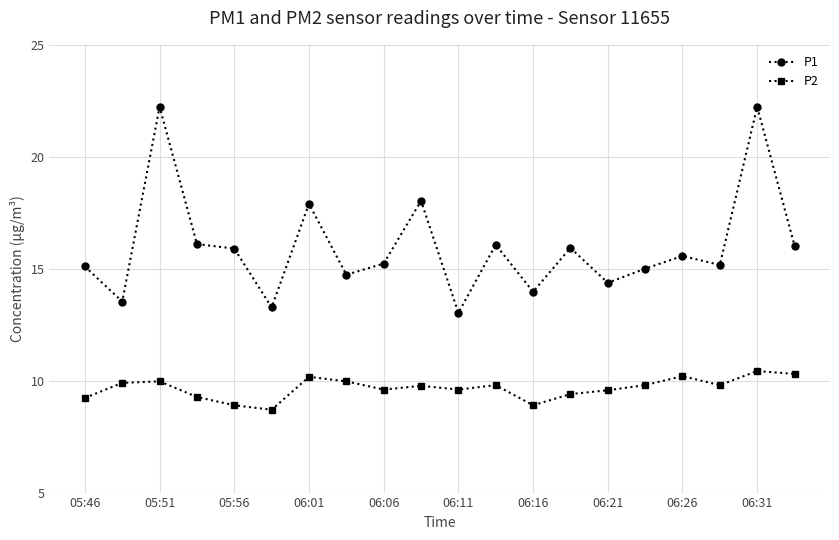

List the series in order of their overall mean, lowest first.

P2, P1